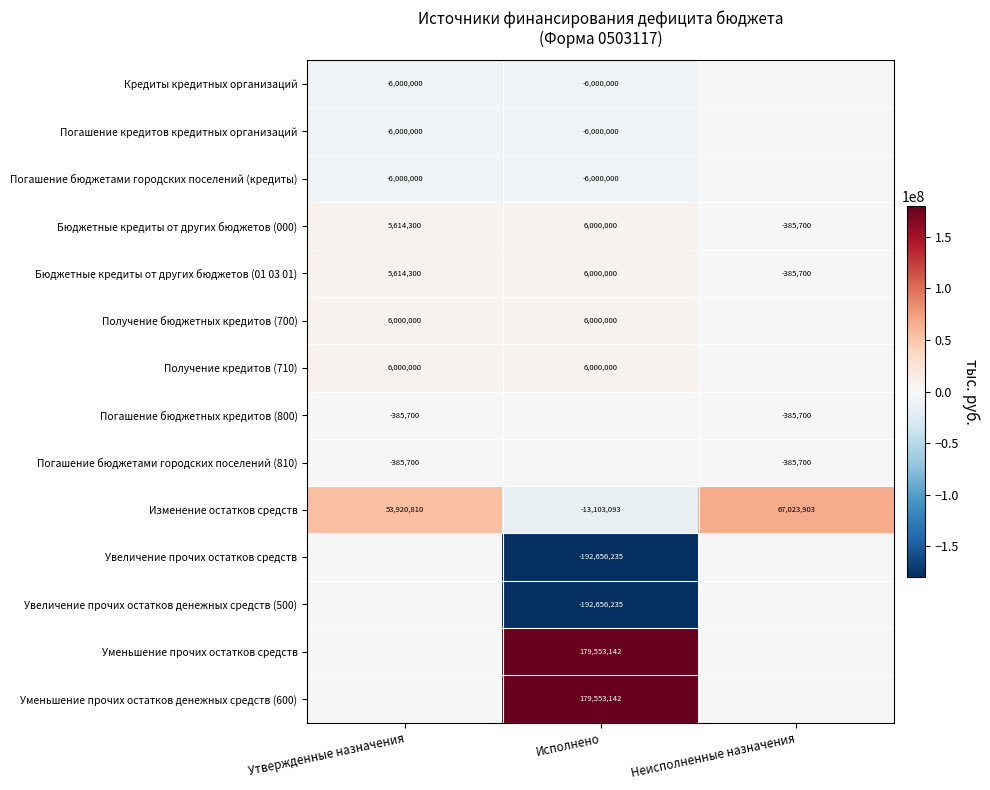

What is the sum of the Бюджетные кредиты от других бюджетов (01 03 01) values at Неисполненные назначения and Исполнено?

5614300